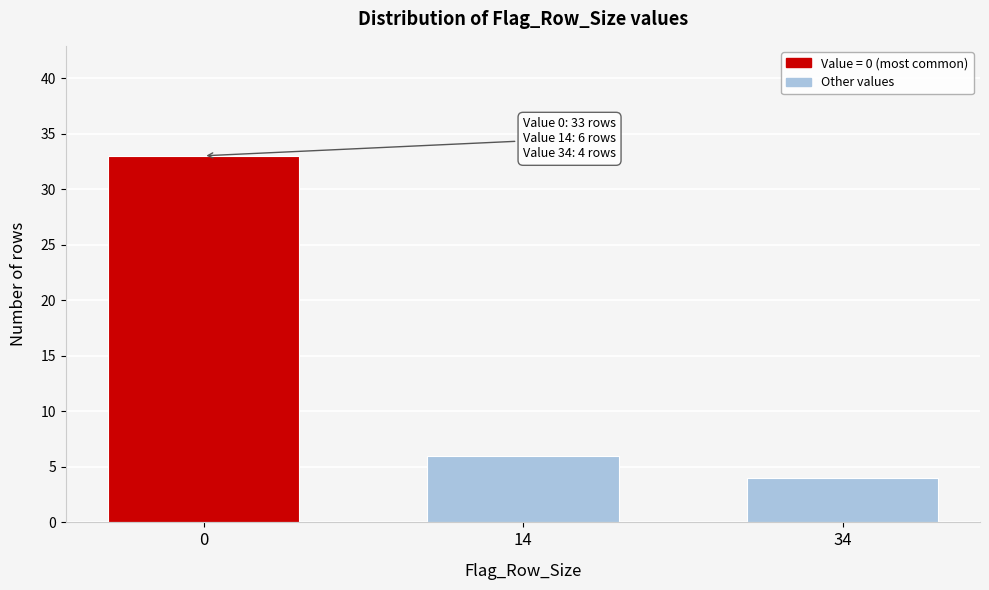

Reading left to right, what are all the values shown in this chart?

0=33	14=6	34=4